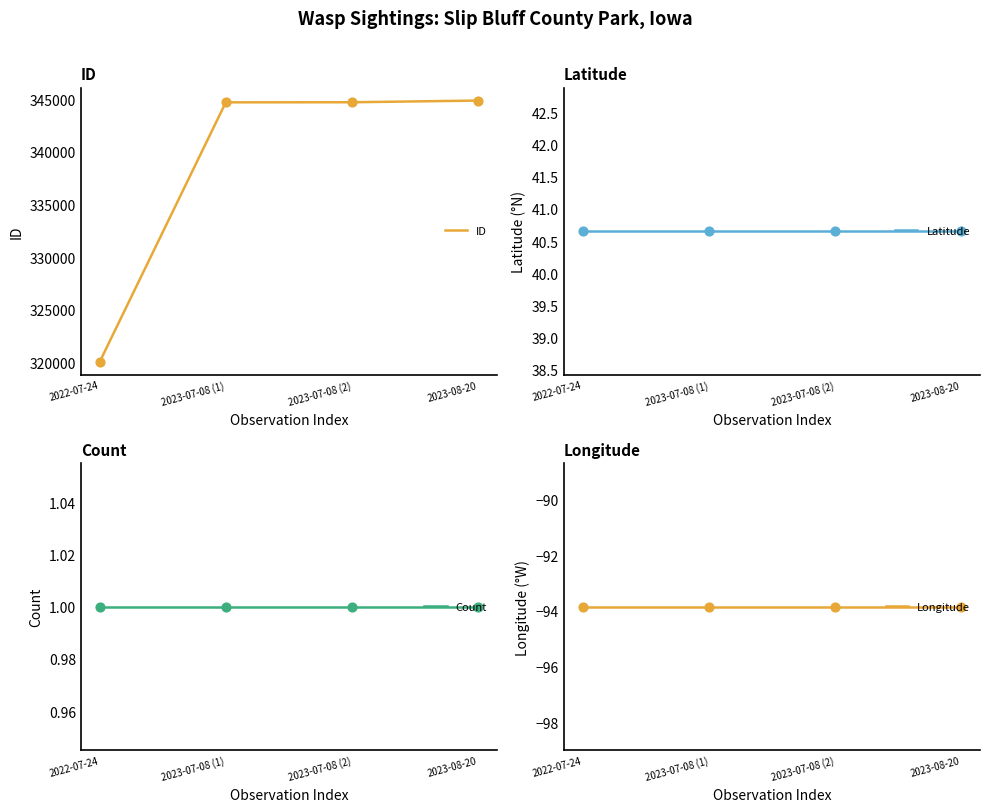

Which series contains the highest Y value?

ID